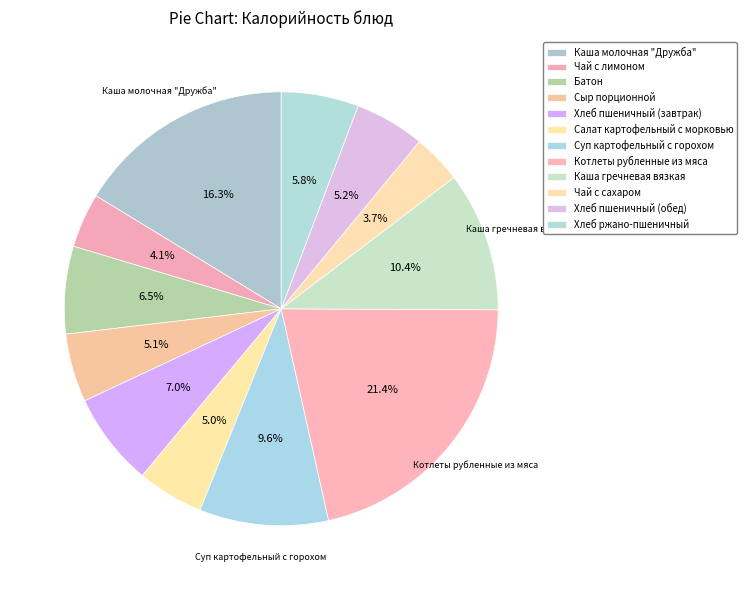

Does any single category account for the majority?

No